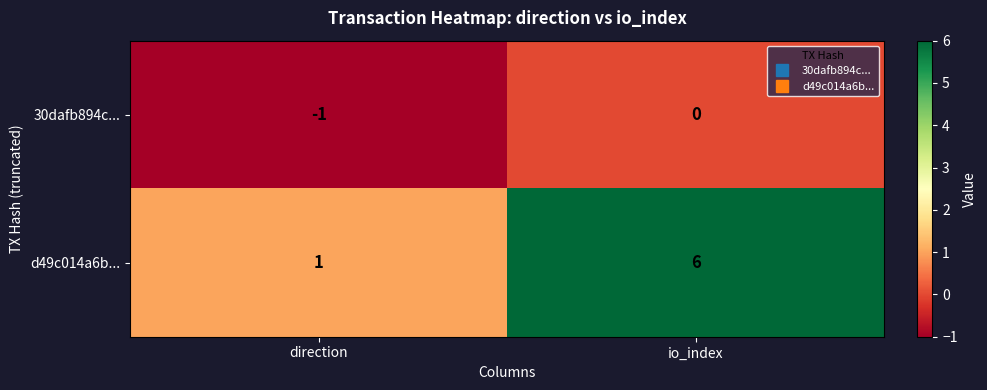

At which category is the sum across all series the highest?

io_index